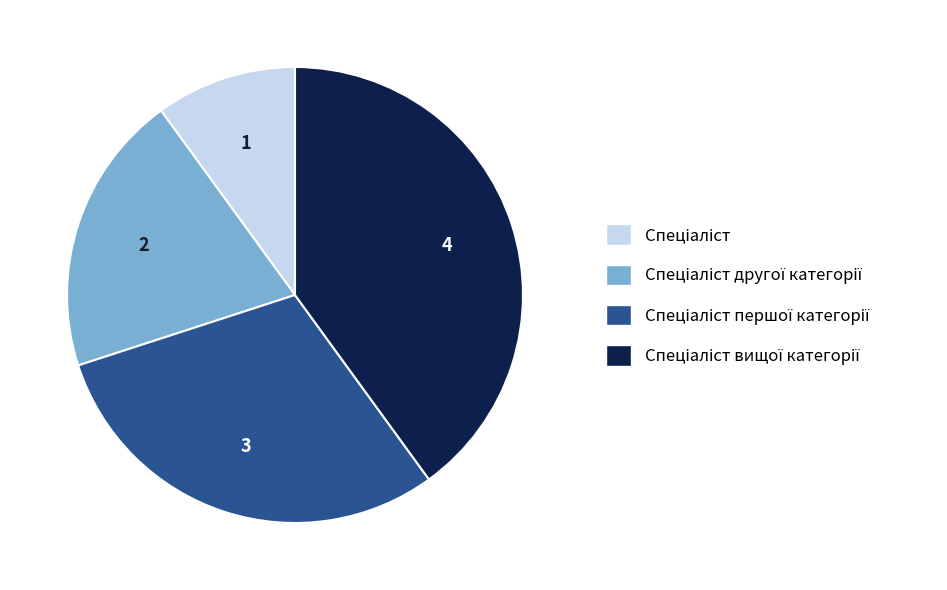

Does any single category account for the majority?

No